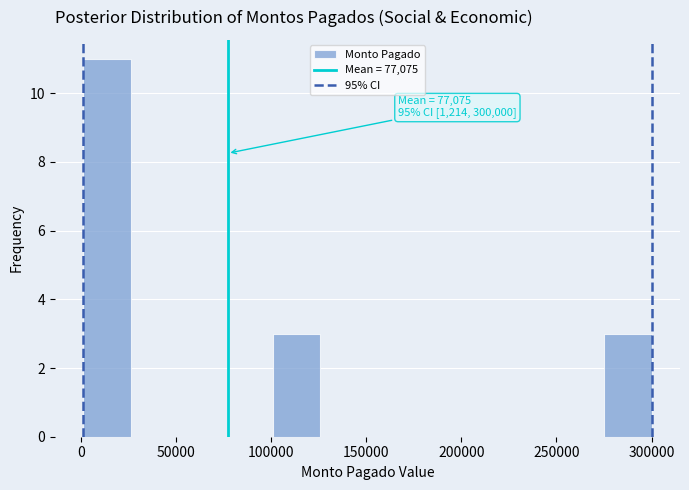

Over which range of the x-axis is the bar tallest?

0 to 25000